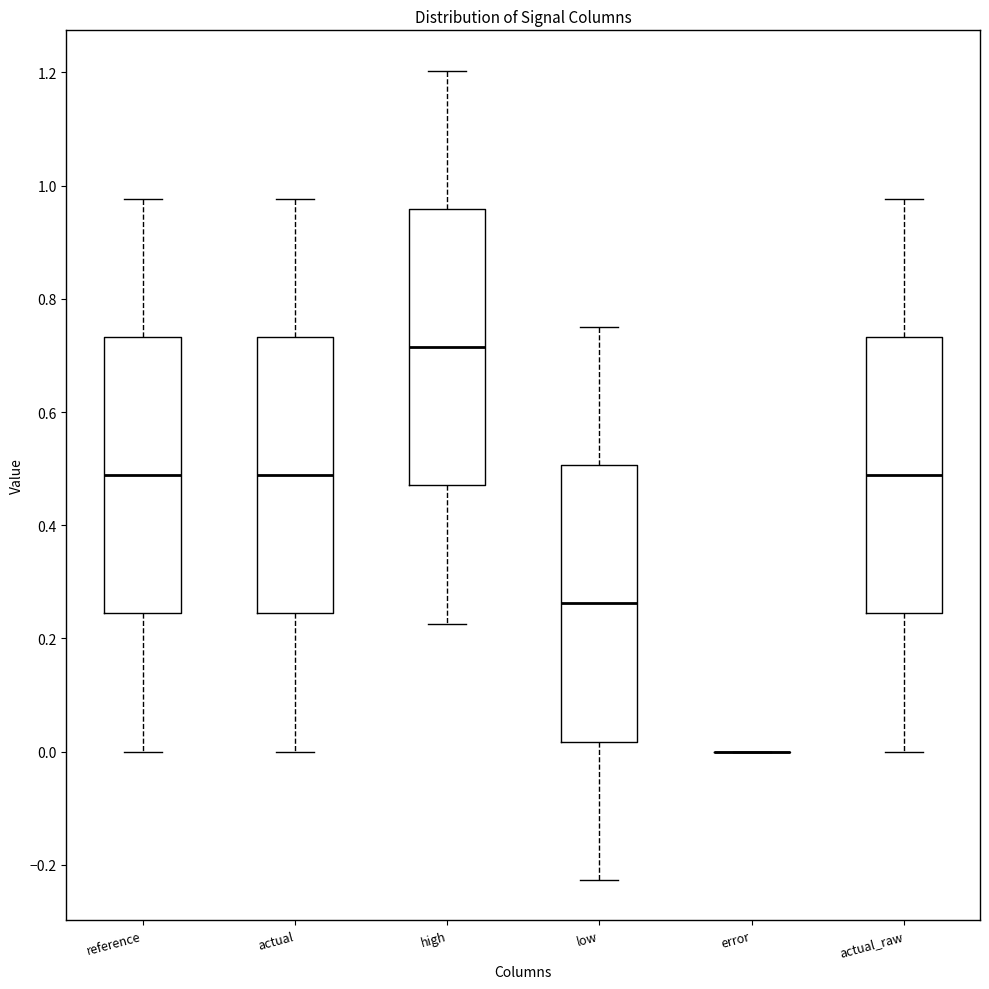

Reading left to right, transcribe this box plot: for each box, give where its median line is, the range the box spans, and where its two whiskers end, as read against the y-axis. The values are not printed on the chart, so give them approximately, as read against the axis.

reference: median 0.48, box 0.24 to 0.74, whiskers 0.00 to 0.98
actual: median 0.48, box 0.24 to 0.74, whiskers 0.00 to 0.98
high: median 0.72, box 0.48 to 0.96, whiskers 0.22 to 1.20
low: median 0.26, box 0.02 to 0.50, whiskers -0.22 to 0.76
error: box collapsed to a line at 0.00, whiskers 0.00 to 0.00
actual_raw: median 0.48, box 0.24 to 0.74, whiskers 0.00 to 0.98